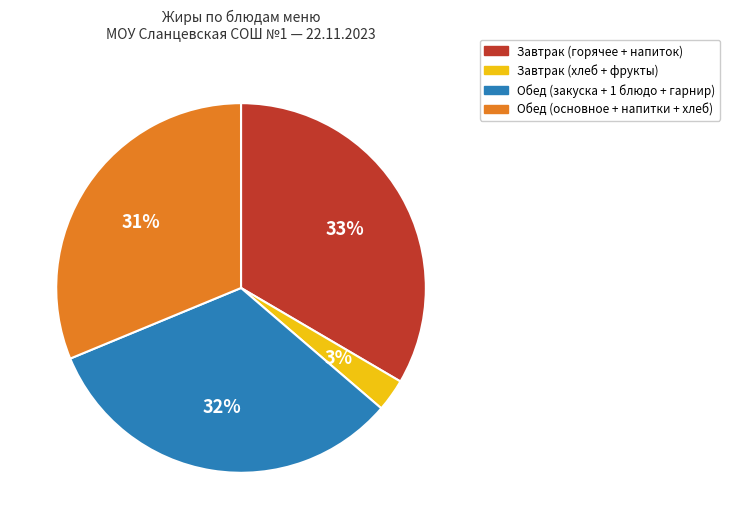

To the nearest percent, what is the average slice percentage?

25%